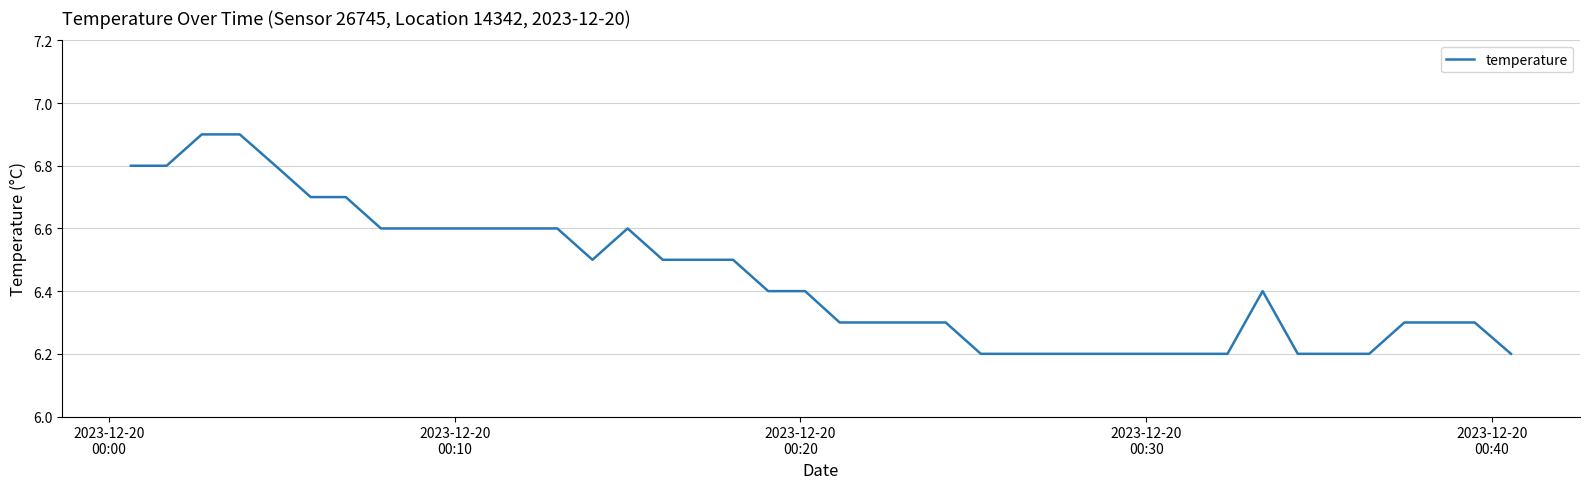

What is the minimum value shown in the chart?

6.2